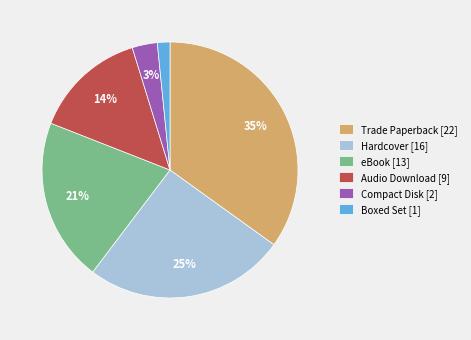

Between Hardcover [16] and Trade Paperback [22], which is larger?

Trade Paperback [22]